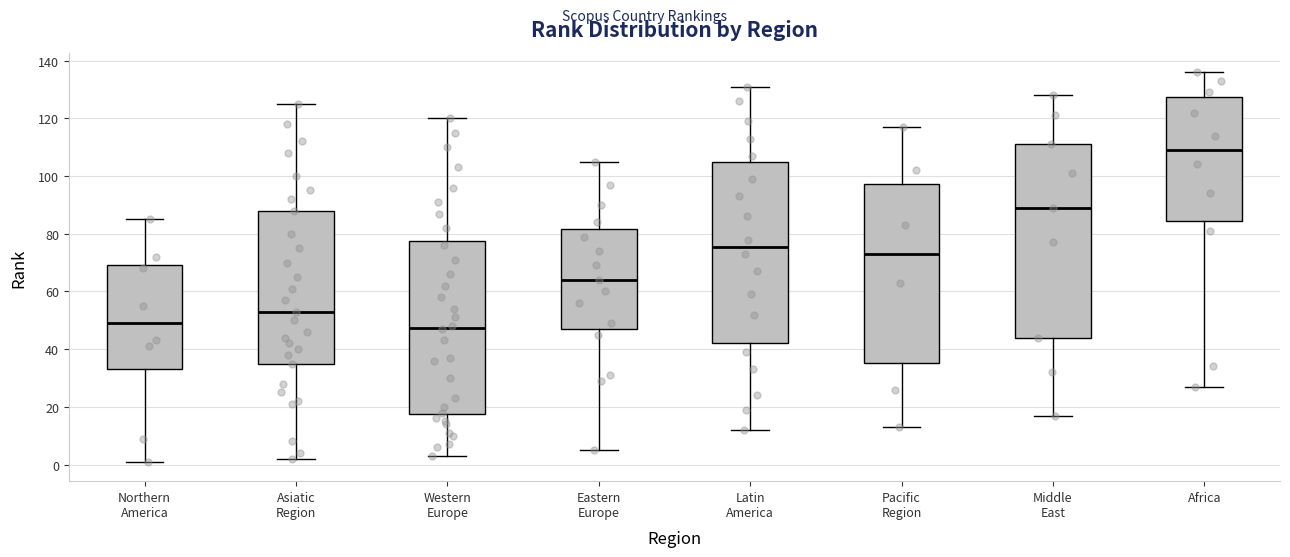

Which box is the tallest, from its lower edge to its upper edge?

Middle East